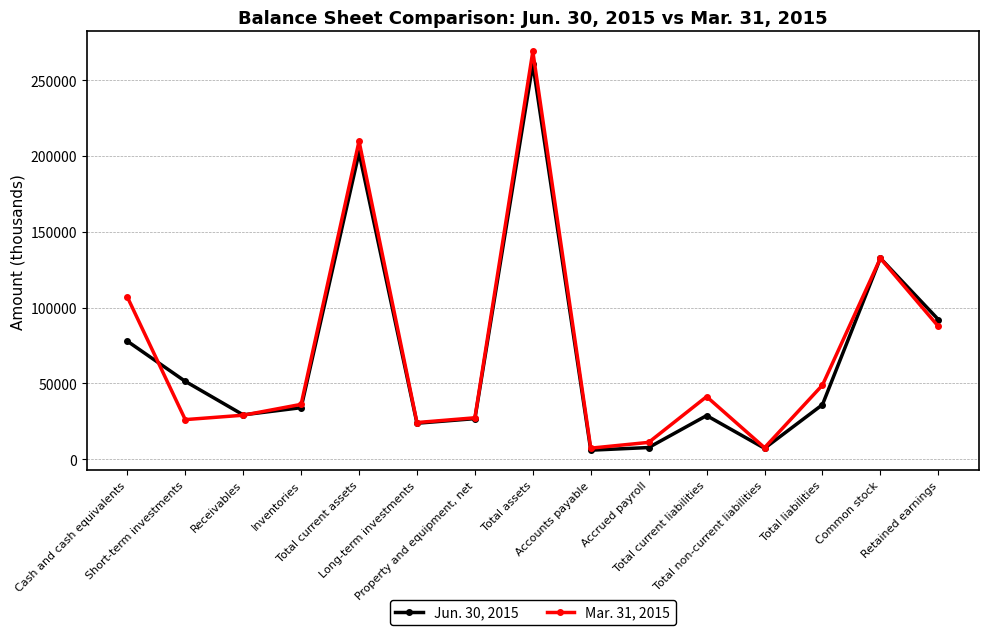

Which series has the largest range (max minus min)?

Mar. 31, 2015